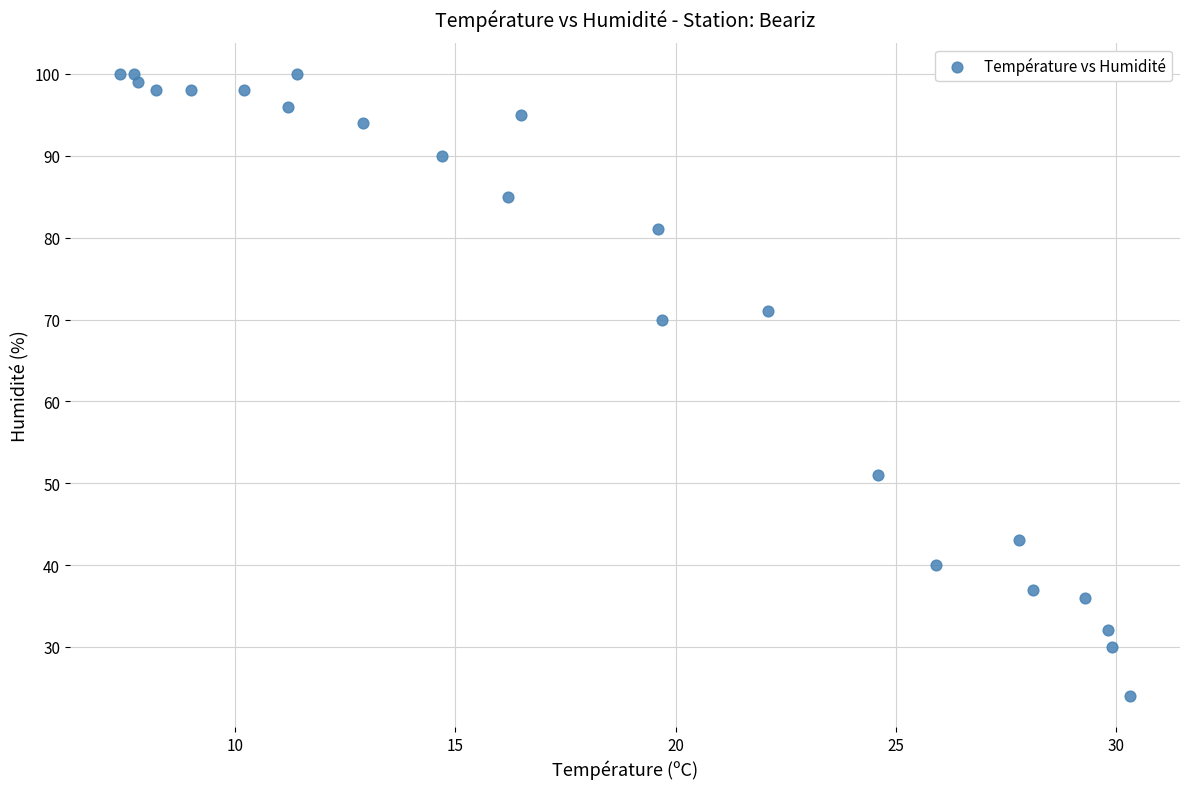

What is the range of Y values (max minus min)?

76